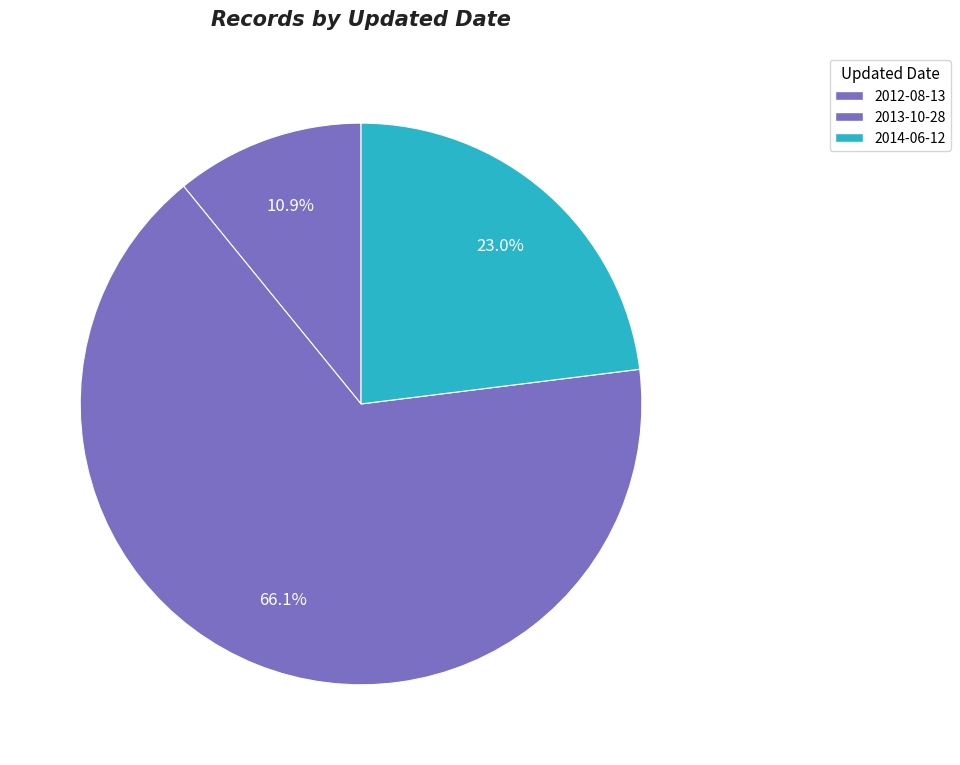

Count the number of slices in the pie.

3